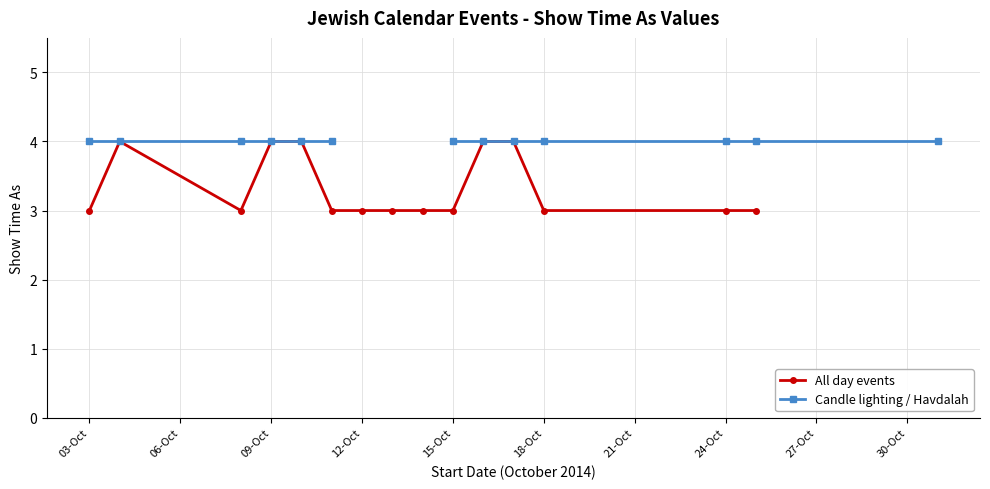

What is the value of the All day events point at the 14th from the left?

3.0